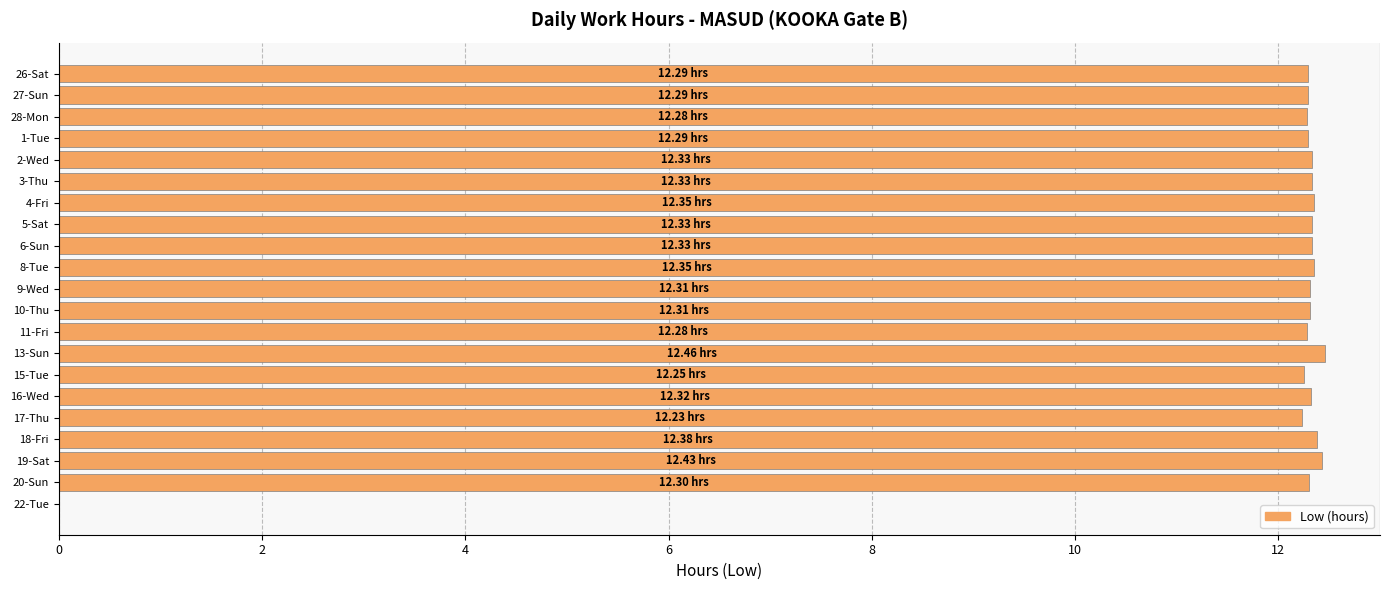

What is the sum of all values?

246.4